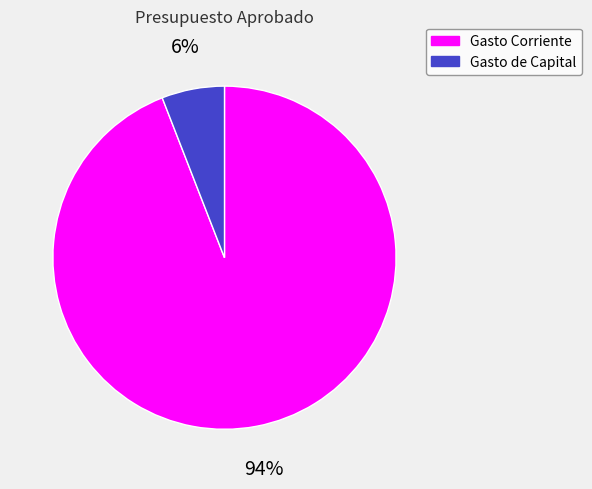

Is Gasto Corriente the majority of the pie?

Yes